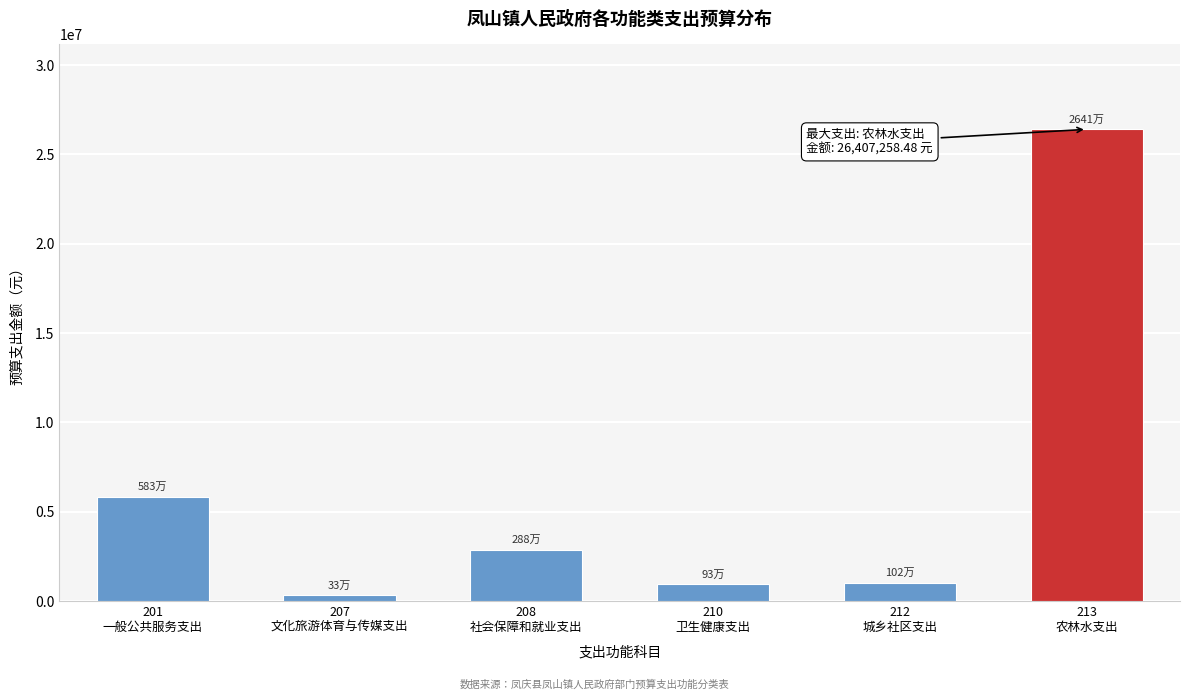

What is the average value?

6231841.3